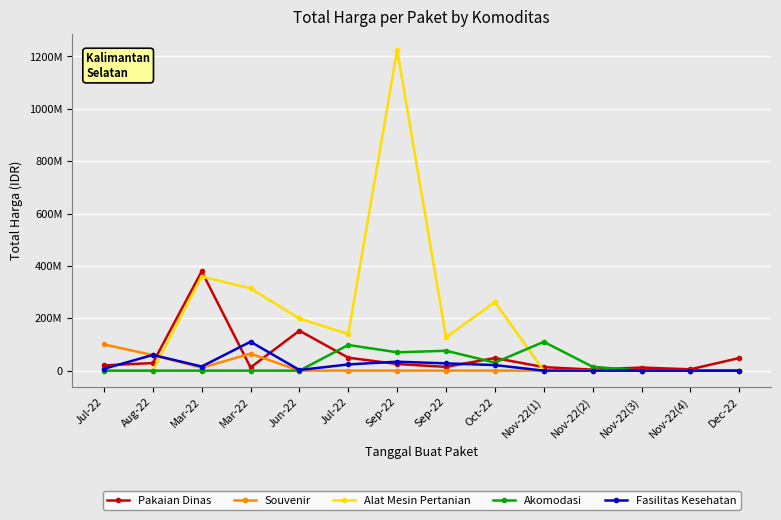

At which category is the sum across all series the highest?

Sep-22